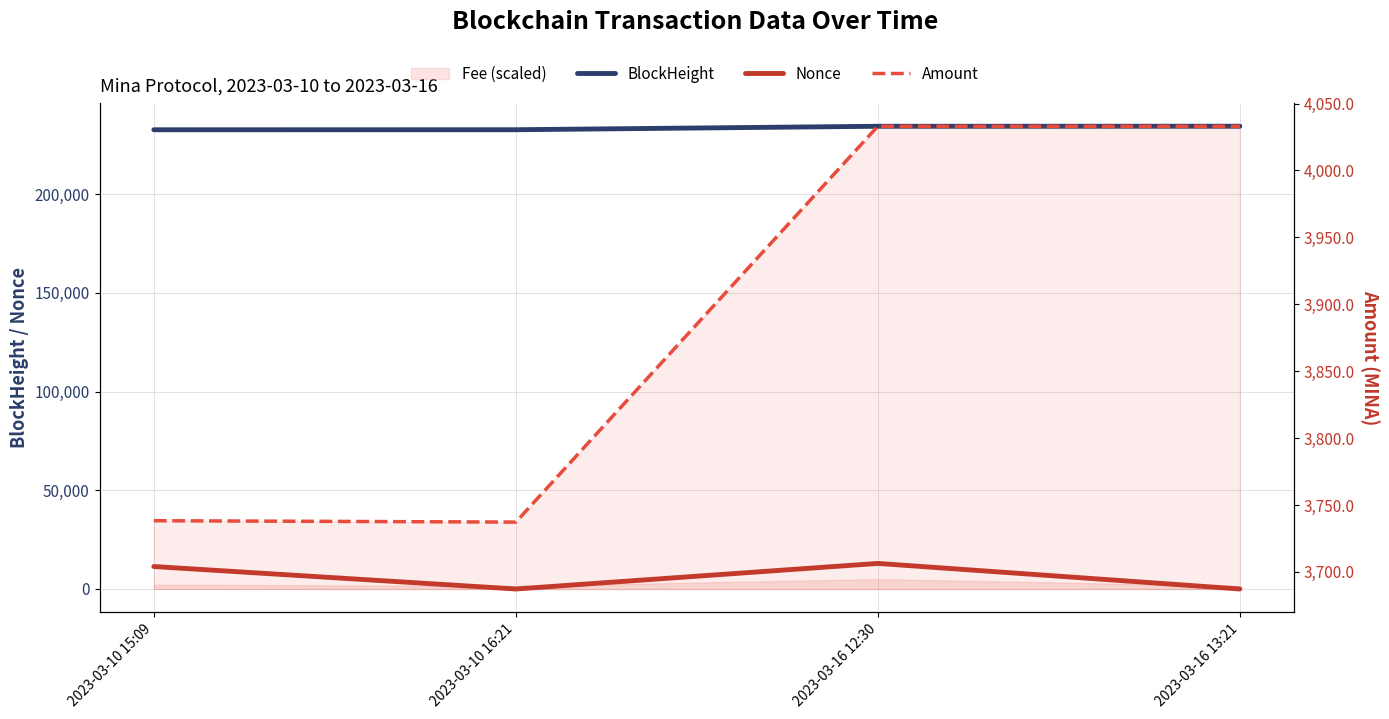

What is the label of the 4th point from the left?

2023-03-16 13:21